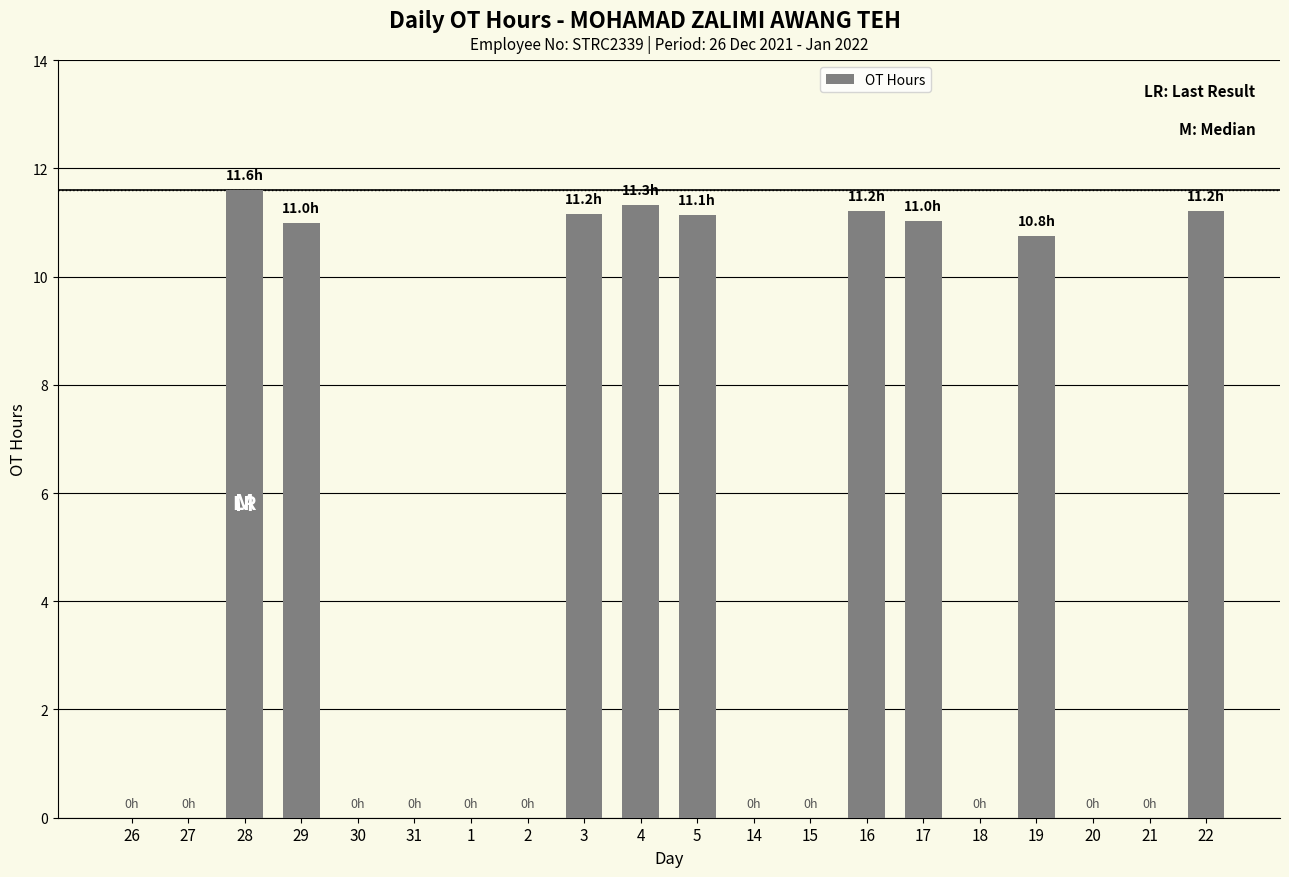

Which label corresponds to the largest value in the chart?

28